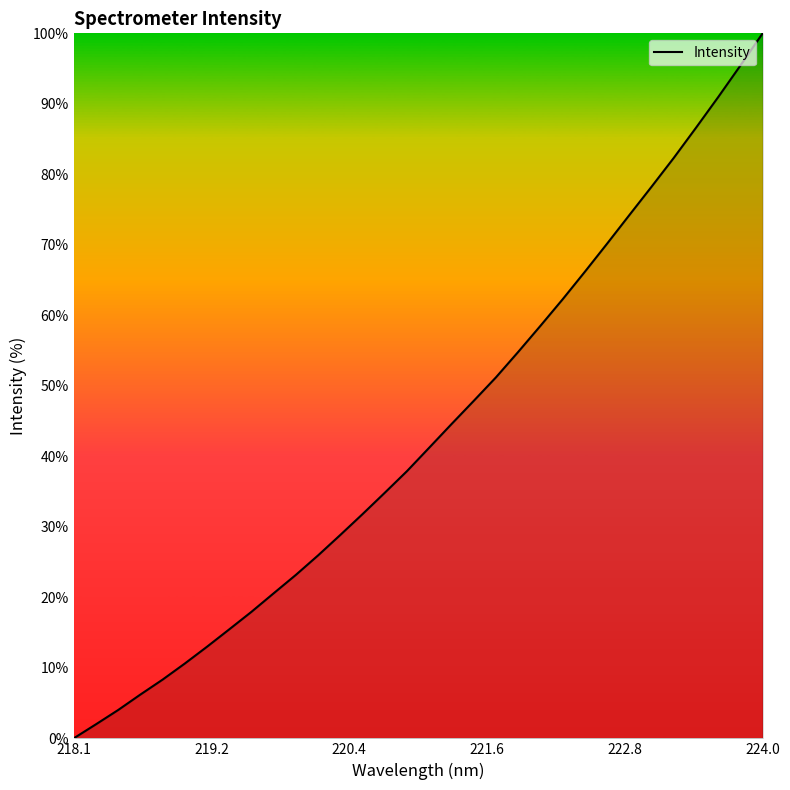

What is the greatest value displayed?

100.0